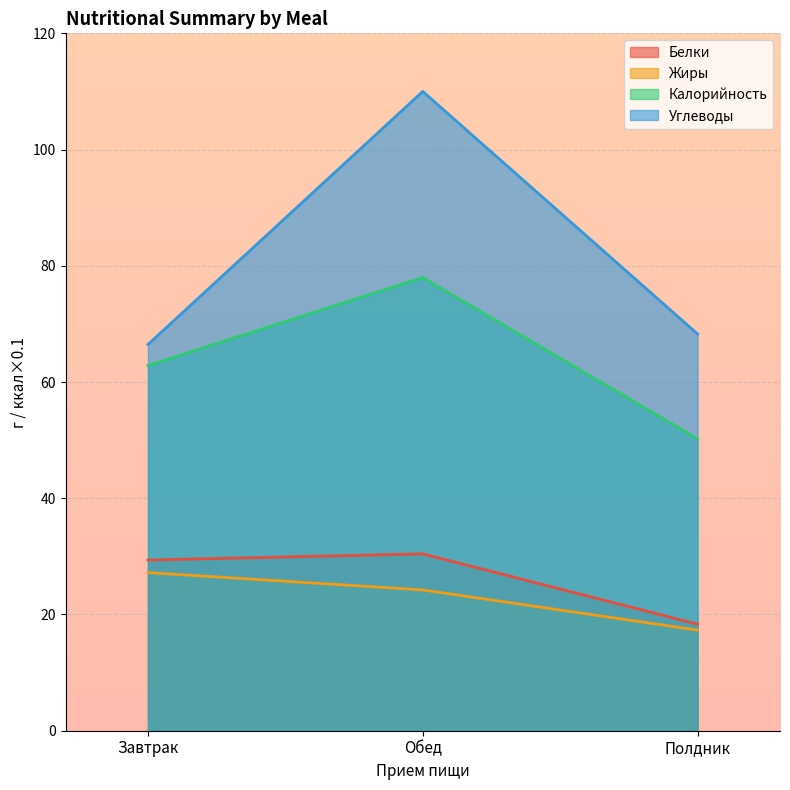

What is the difference between the maximum and minimum values in the Жиры series?

9.9